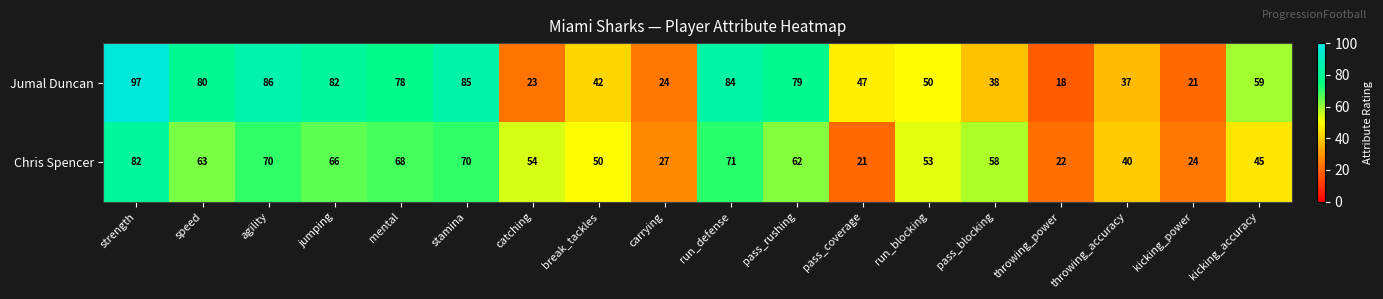

What is the total value across all series at mental?

146